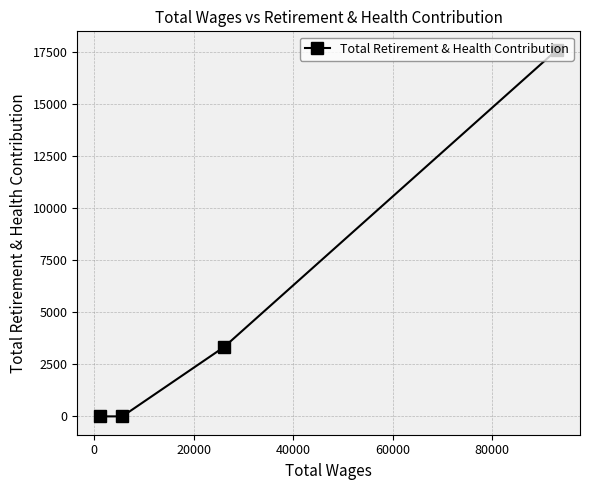

What is the average value?

5232